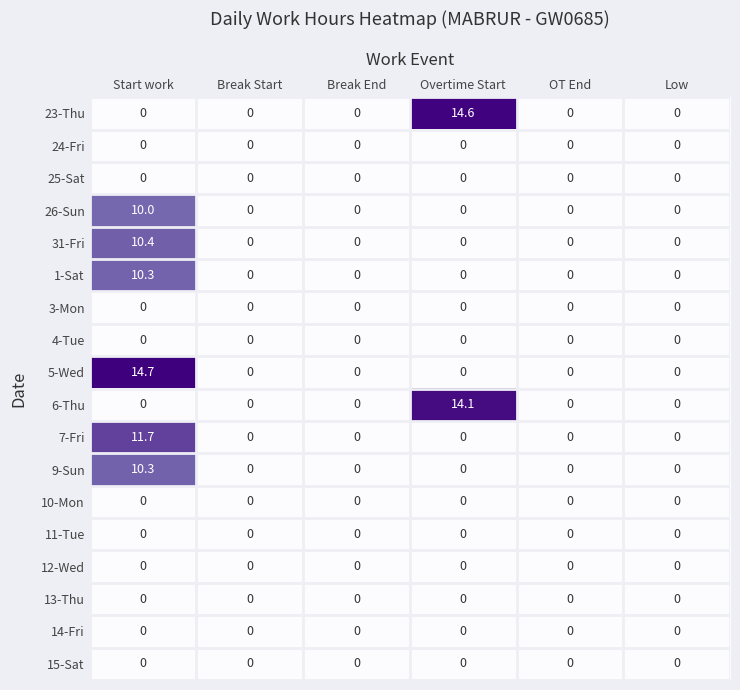

The 1-Sat series shows 0.0 at OT End. True or false?

True